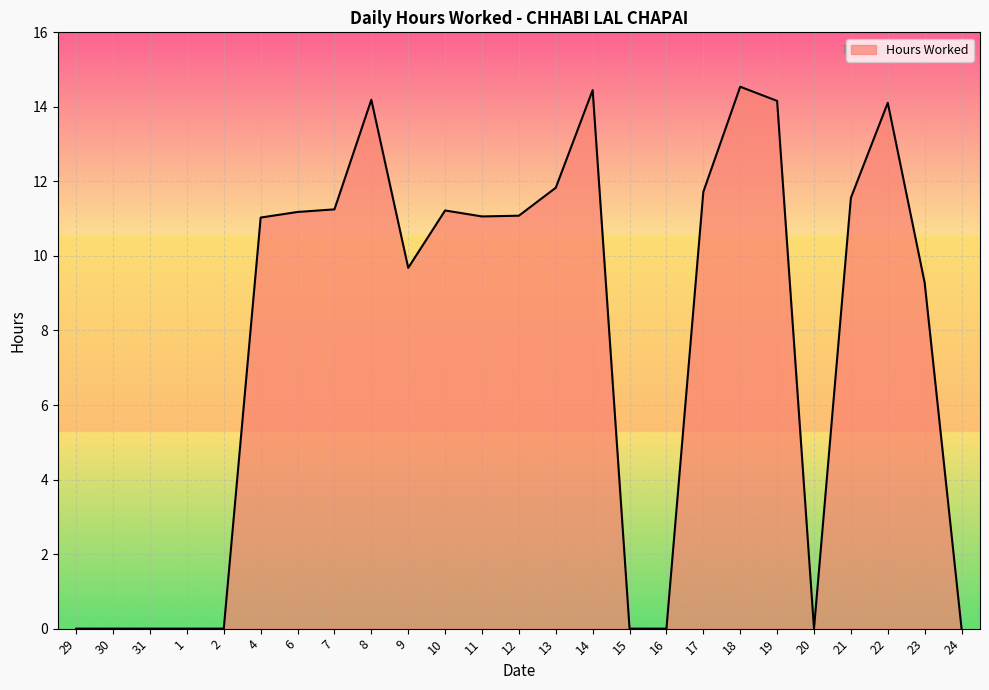

What is the maximum value shown in the chart?

14.5